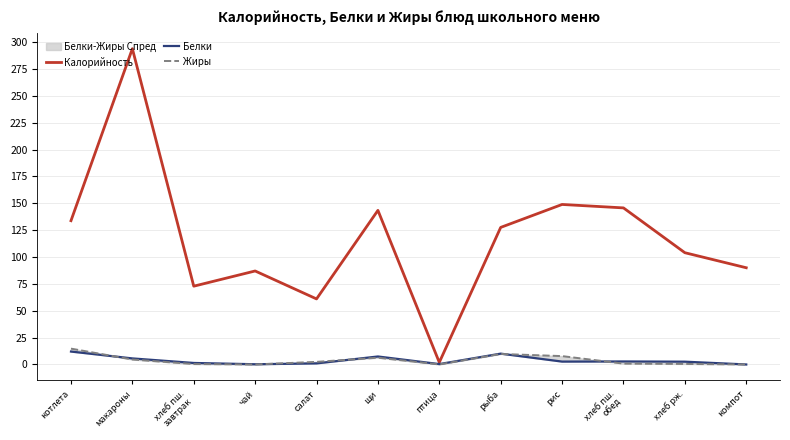

What is the total value across all series at чай?

87.2